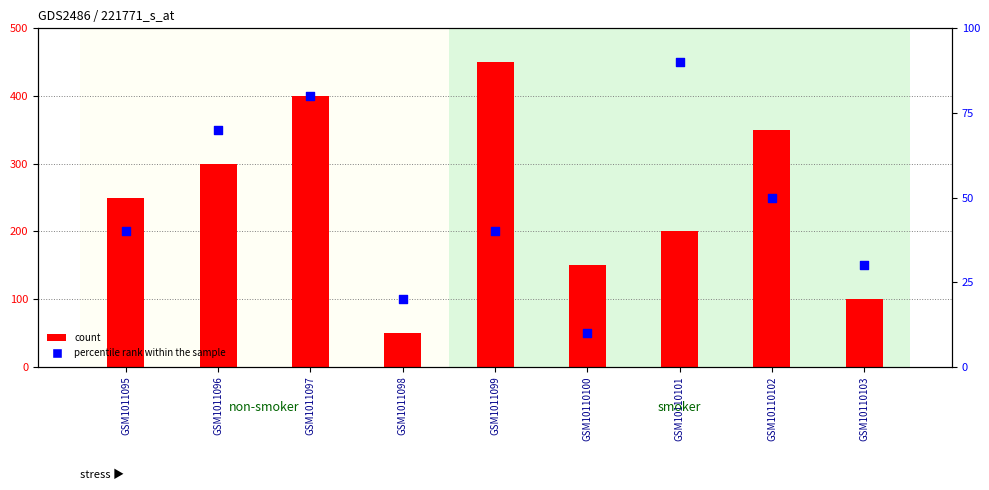

Which series contains the highest Y value?

count